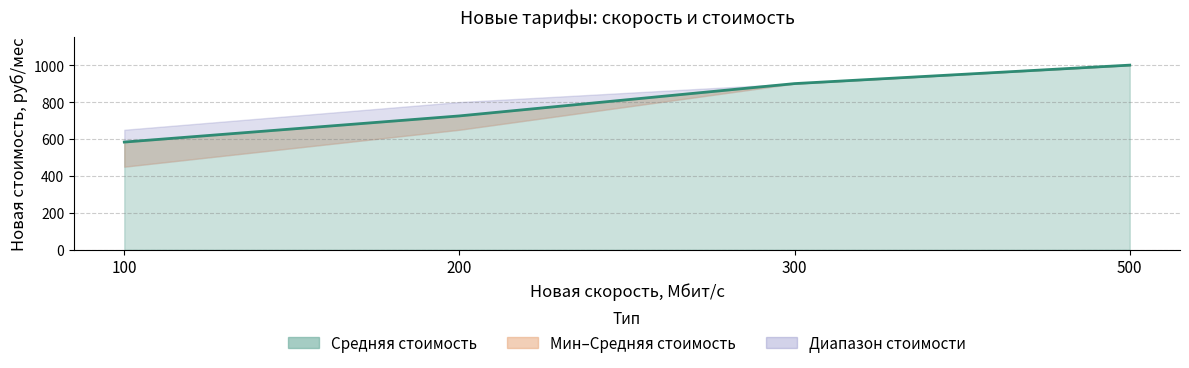

Reading left to right, transcribe all the data shown in this chart.

100=583.3	200=725.0	300=900.0	500=1000.0